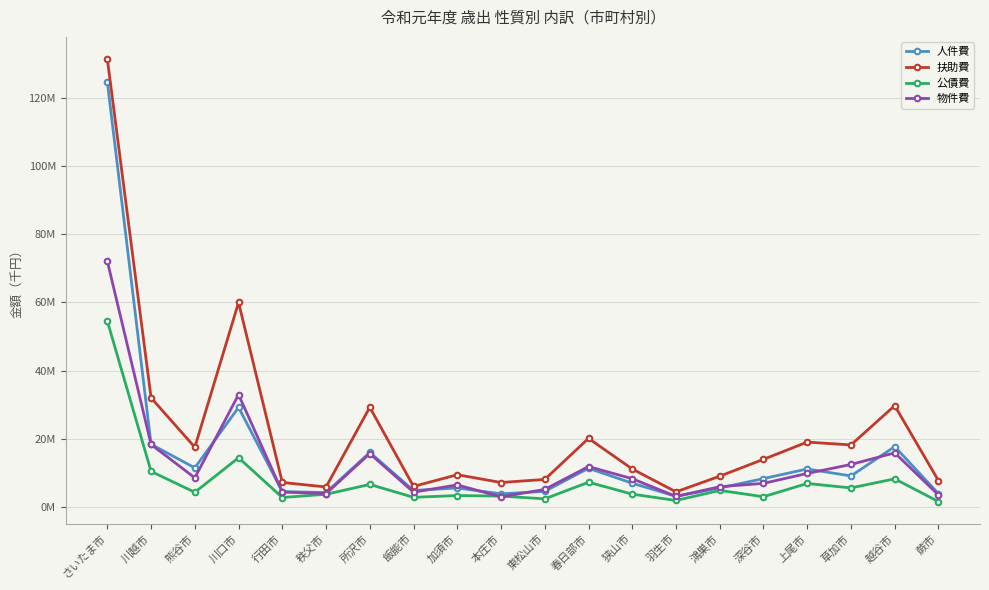

List the series in order of their overall mean, highest first.

扶助費, 人件費, 物件費, 公債費